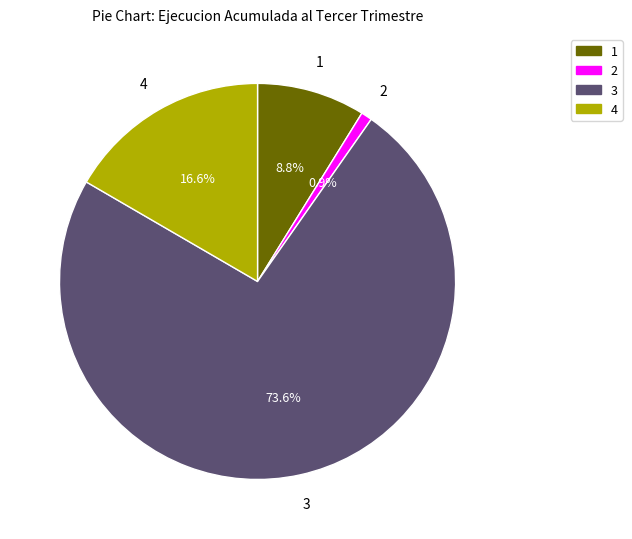

Which slice represents more than half of the pie?

3